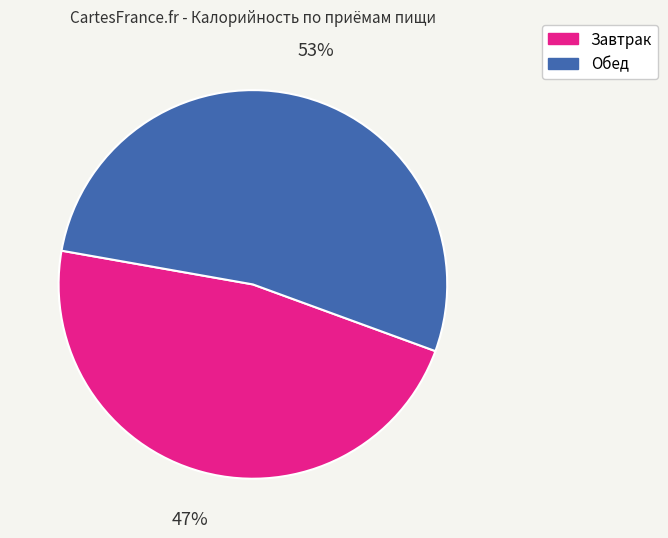

True or false: Завтрак accounts for 58% of the total.

False